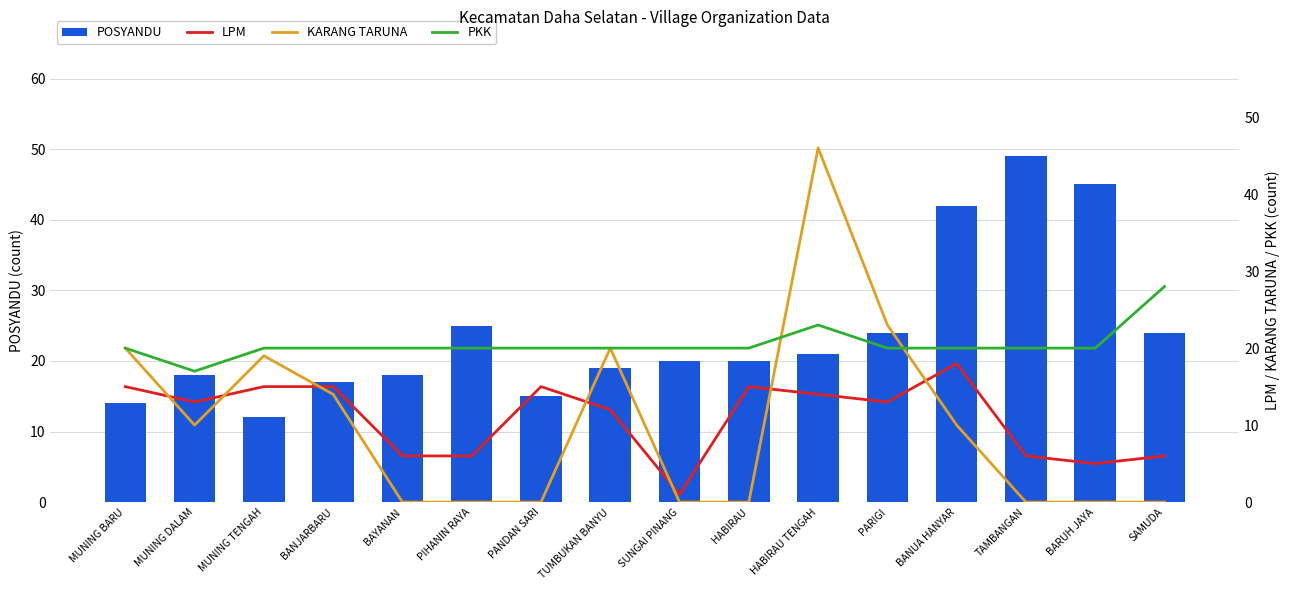

What is the difference between the maximum and minimum values in the PKK series?

11